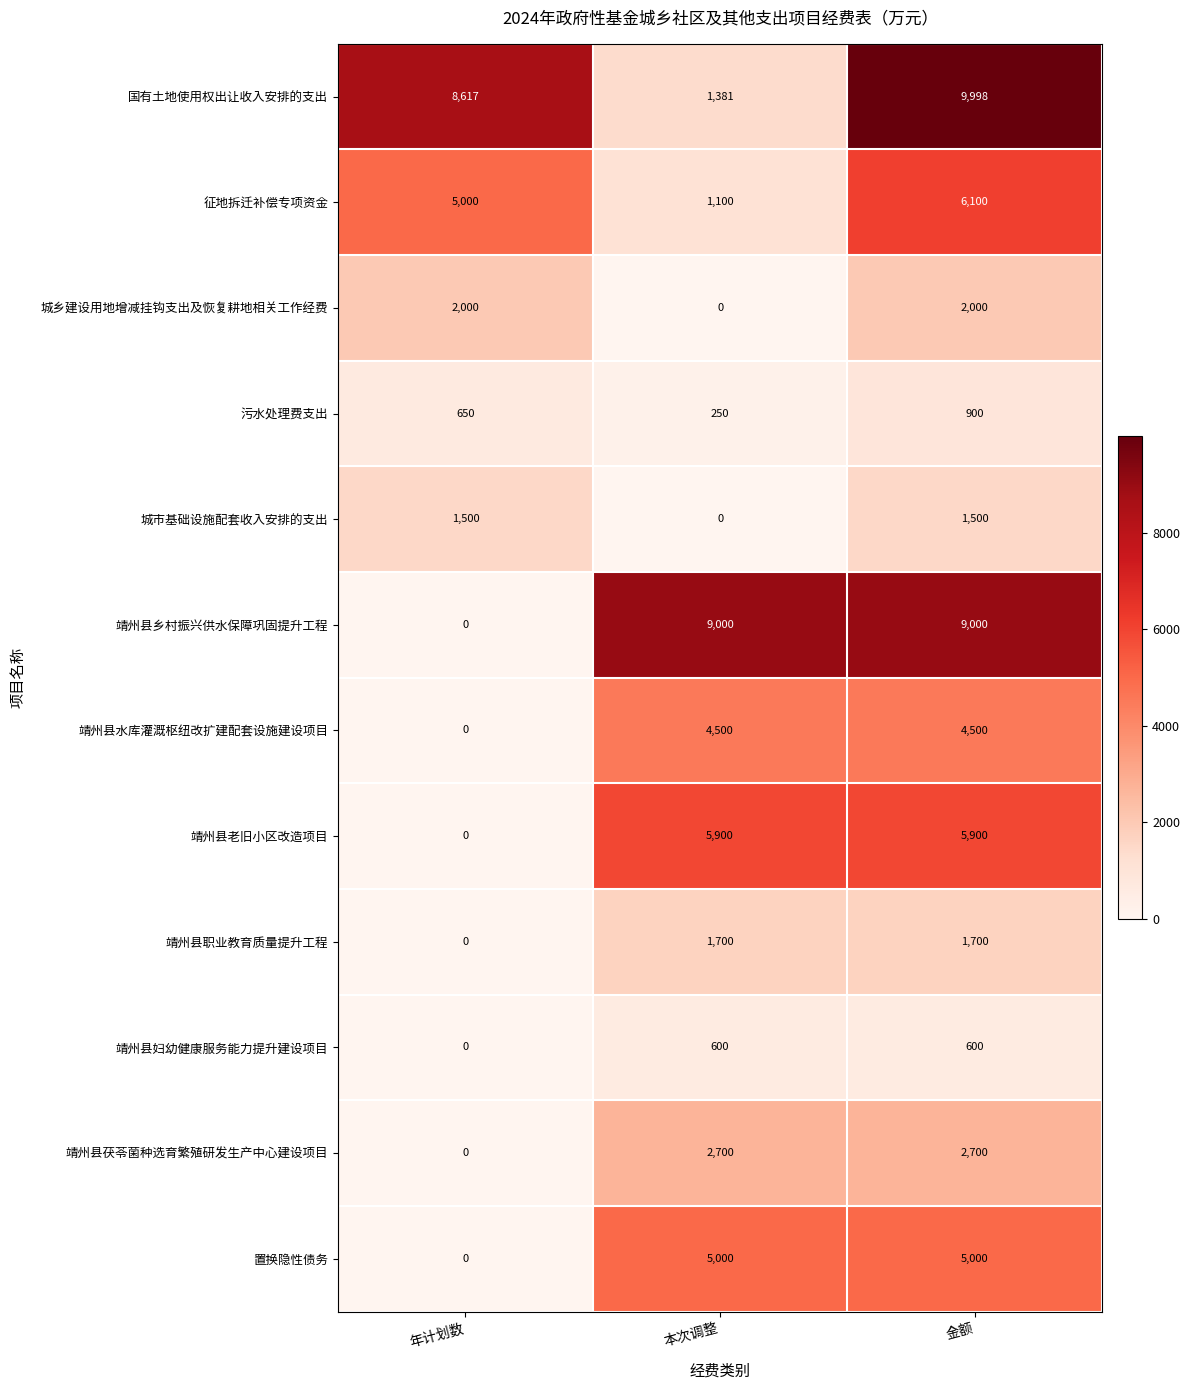

Which series has the largest total across all categories?

国有土地使用权出让收入安排的支出